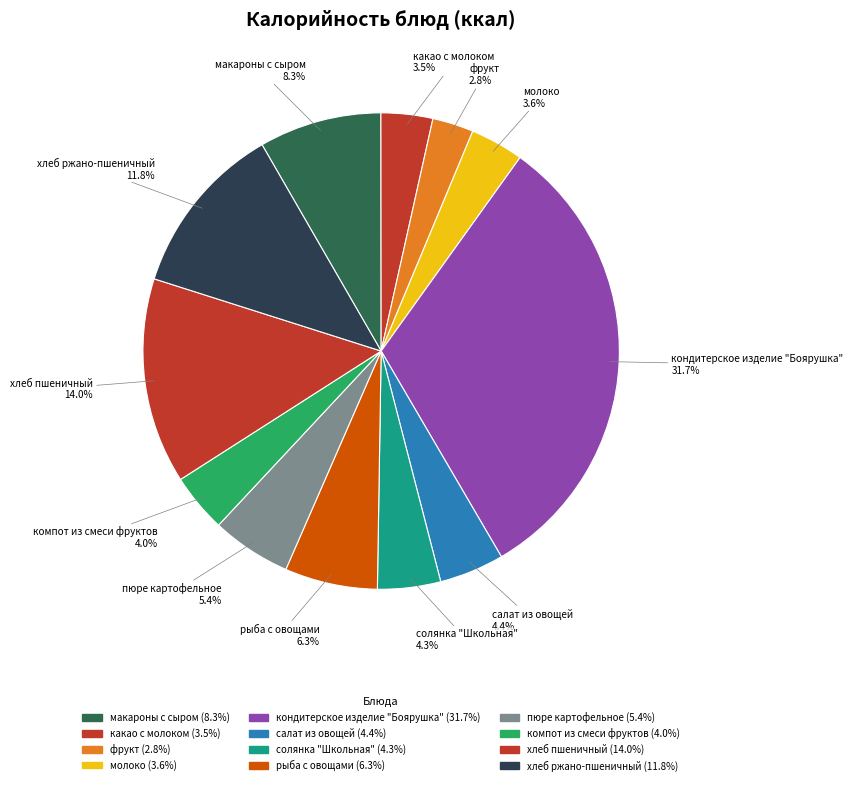

Count the number of slices in the pie.

12